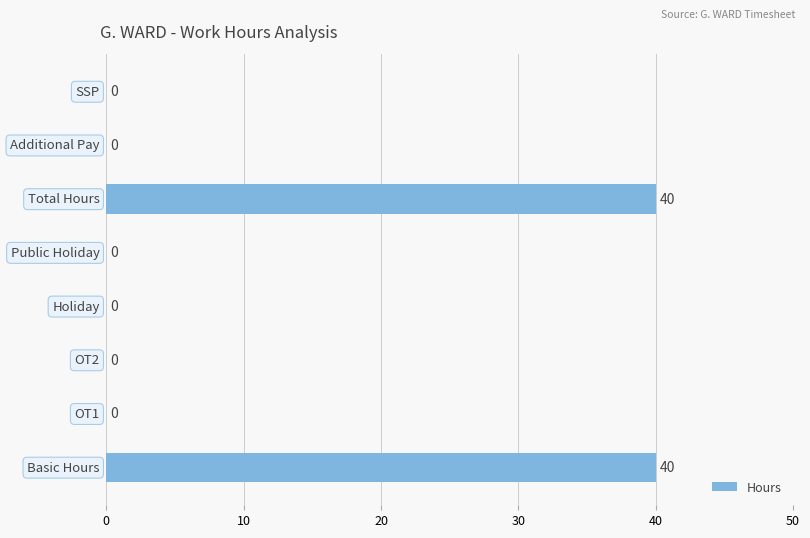

How many positive values are there?

2